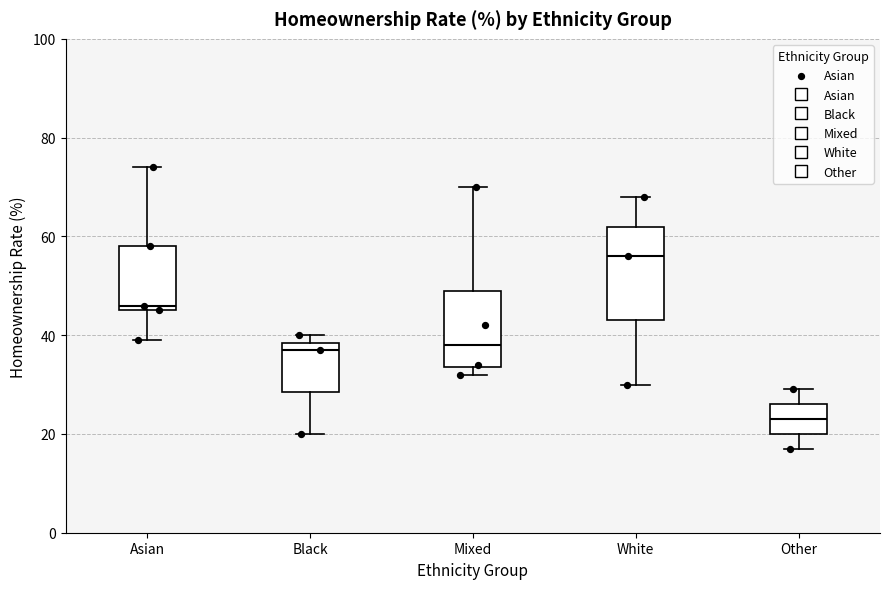

Which box is the tallest, from its lower edge to its upper edge?

White